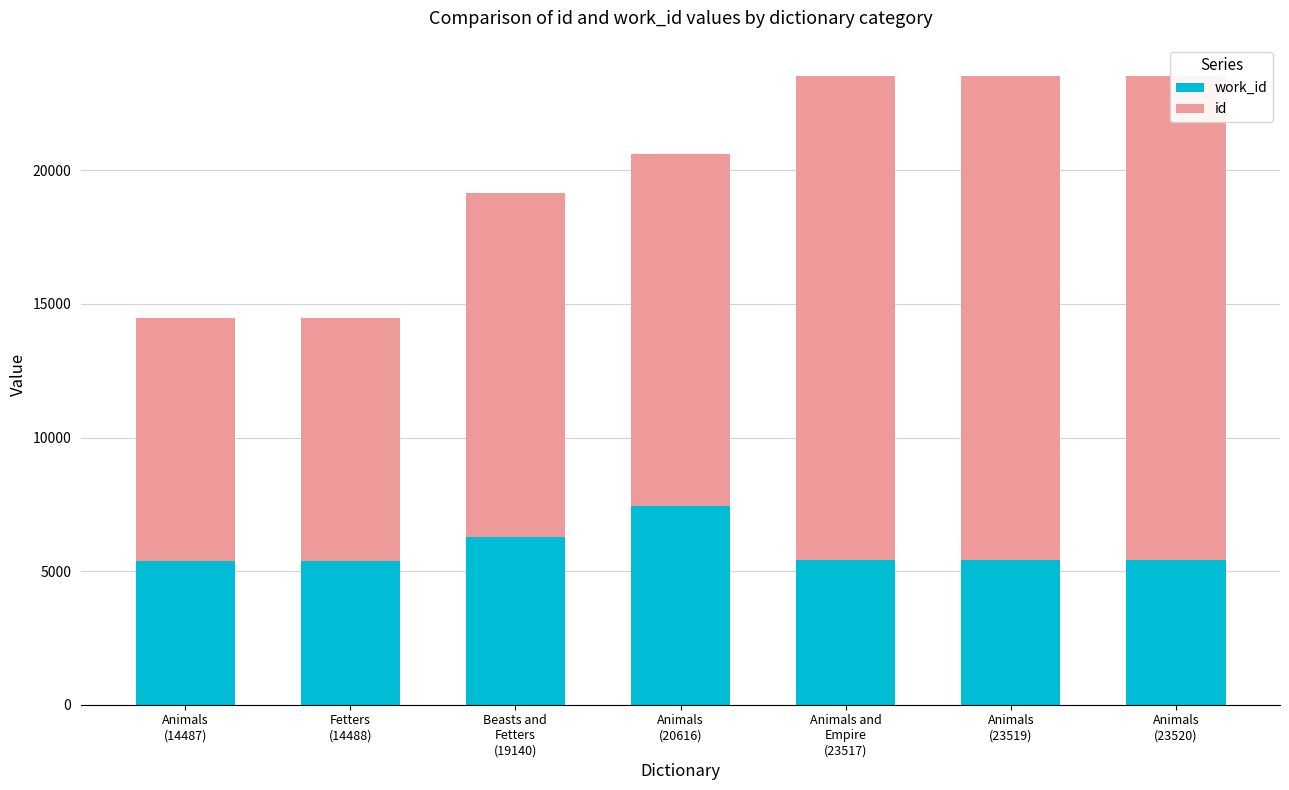

Rank the series by their maximum value, from highest to lowest.

id, work_id